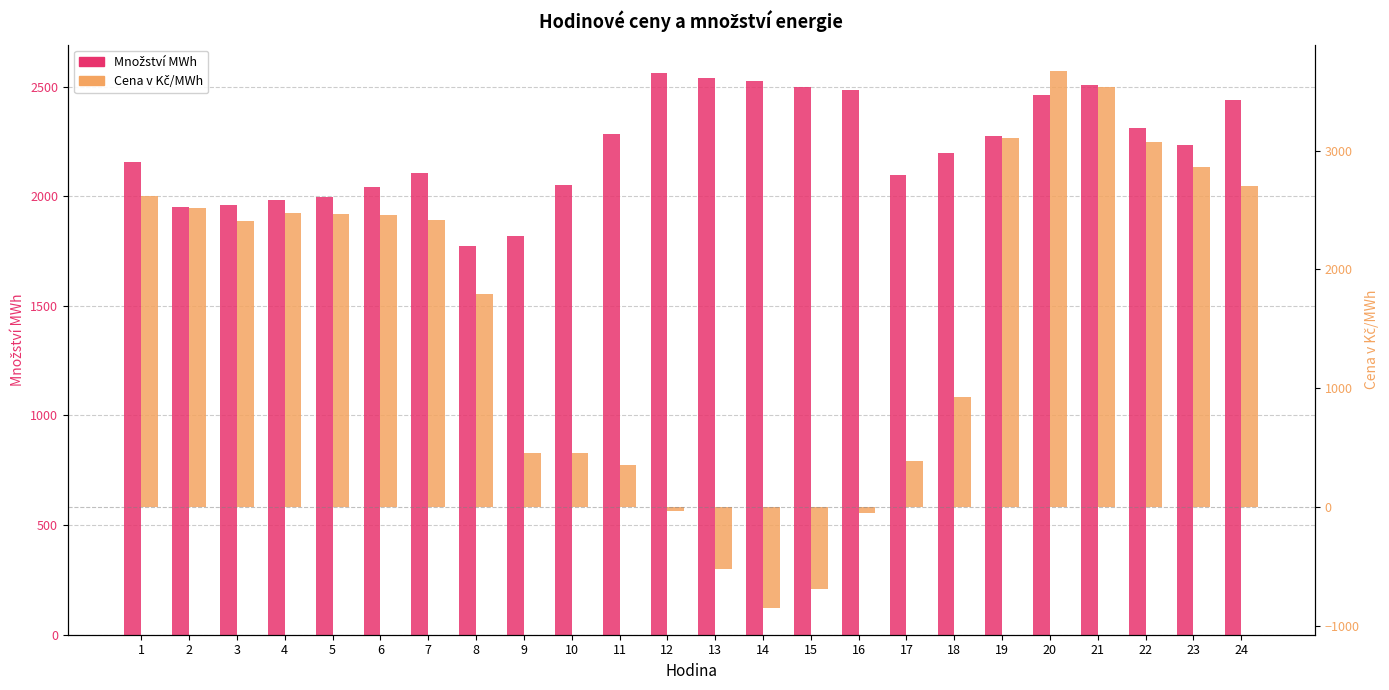

Where is Množství MWh nearest to the value 2168?

1